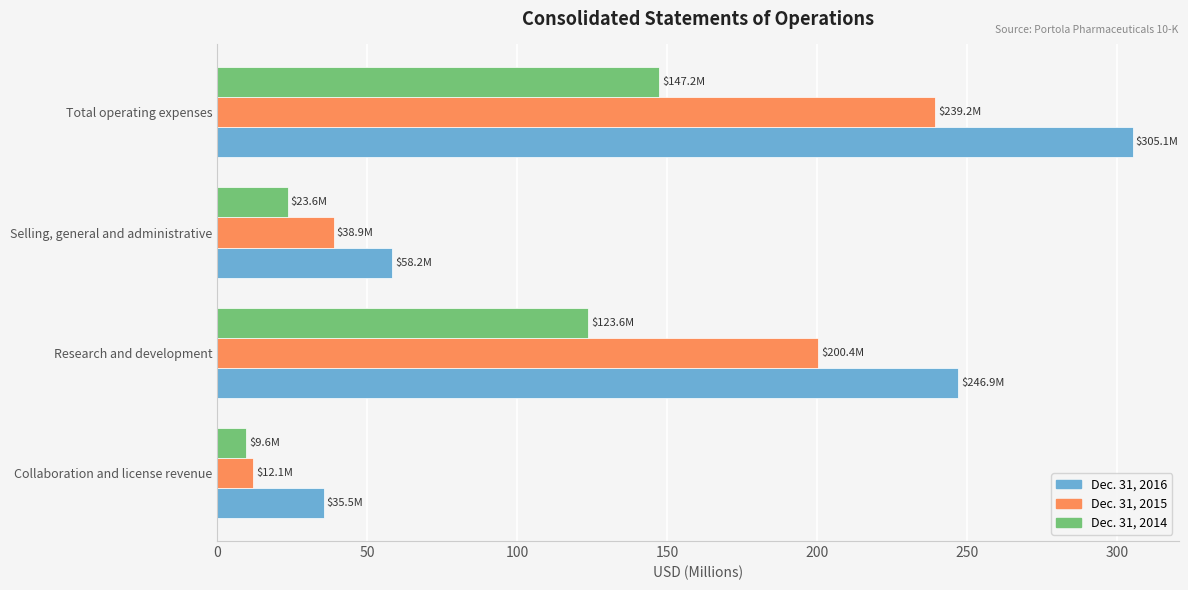

At which label is Dec. 31, 2014 closest to 78?

Research and development